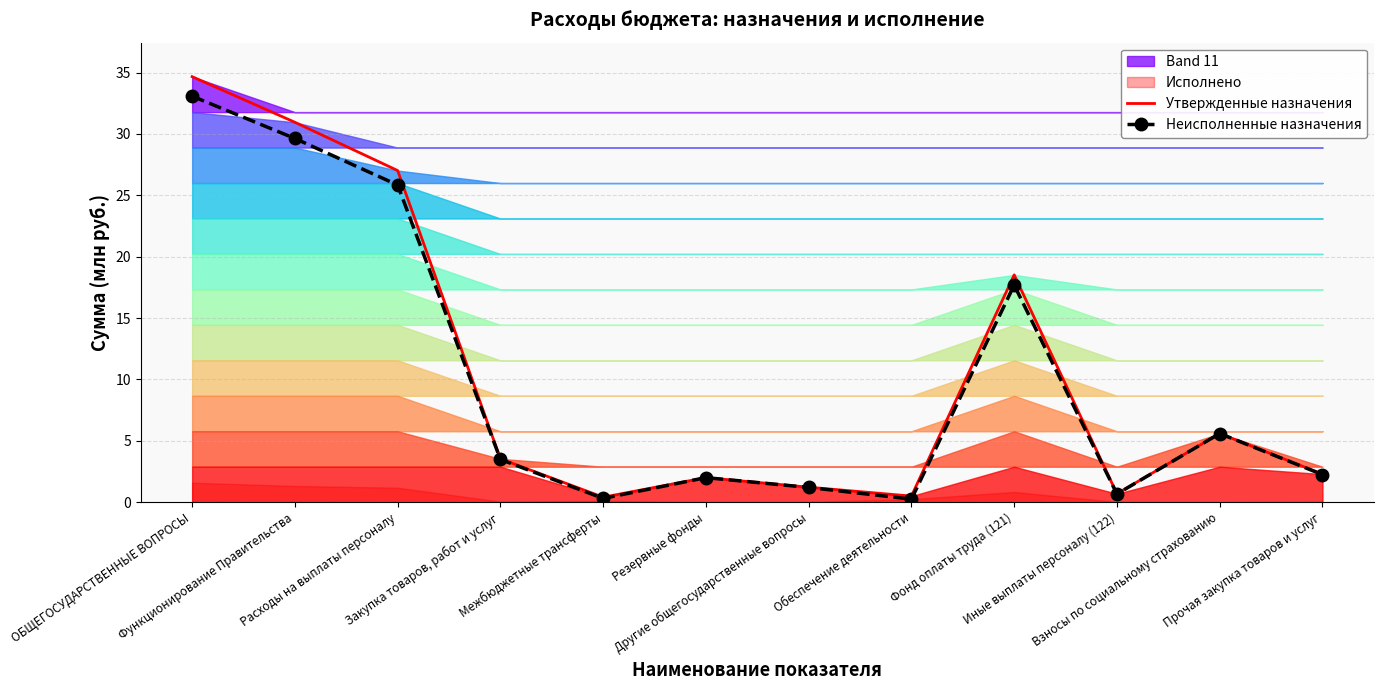

Rank the categories by Утвержденные назначения value from highest to lowest.

ОБЩЕГОСУДАРСТВЕННЫЕ ВОПРОСЫ, Функционирование Правительства, Расходы на выплаты персоналу, Фонд оплаты труда (121), Взносы по социальному страхованию, Закупка товаров, работ и услуг, Прочая закупка товаров и услуг, Резервные фонды, Другие общегосударственные вопросы, Иные выплаты персоналу (122), Обеспечение деятельности, Межбюджетные трансферты